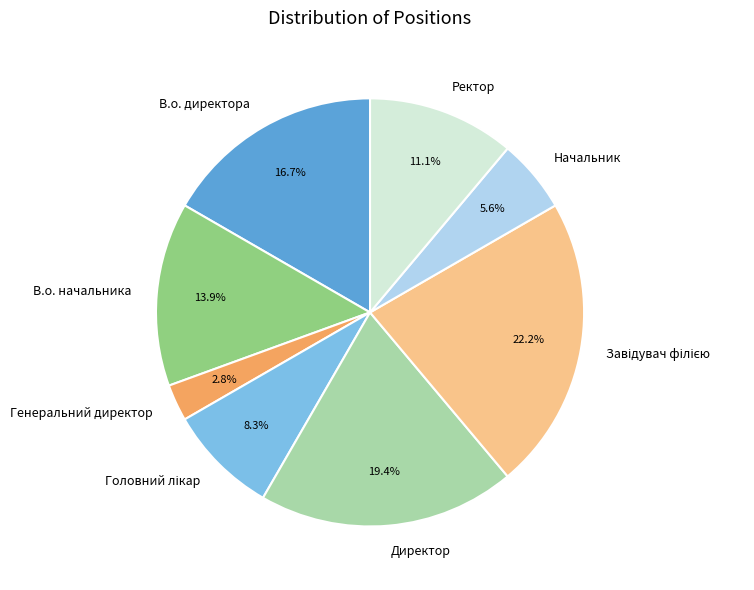

Does В.о. начальника account for over 50% of the chart?

No